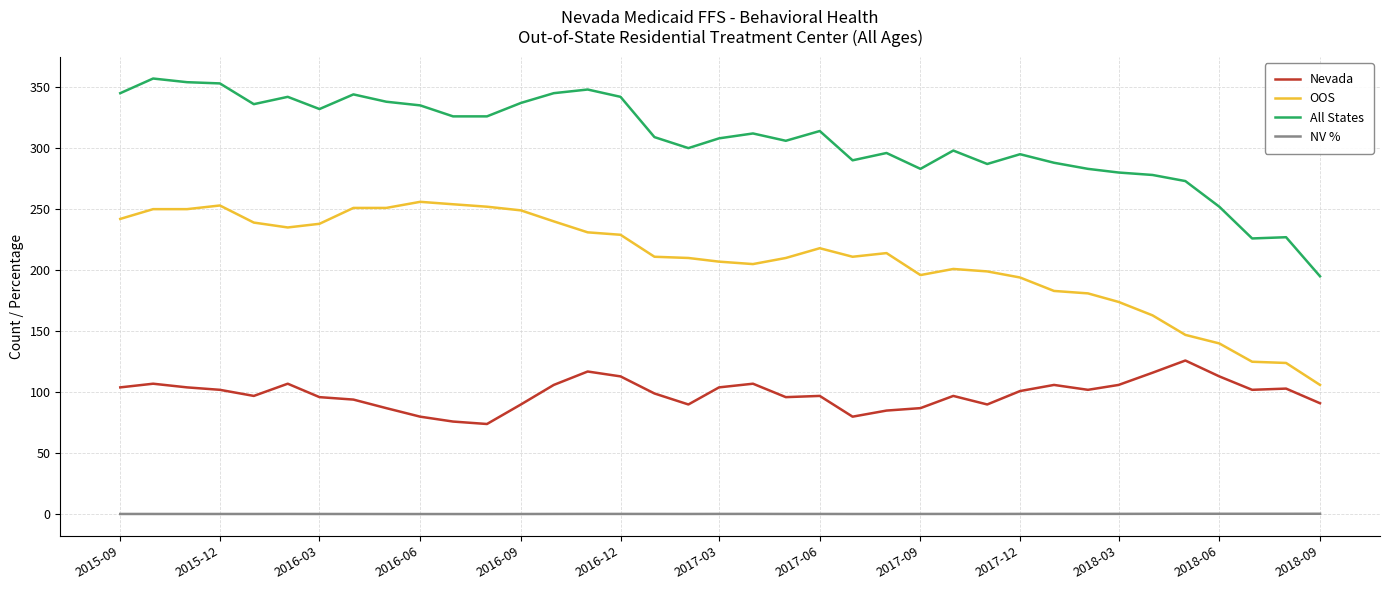

Rank the series by their average value, from highest to lowest.

All States, OOS, Nevada, NV %